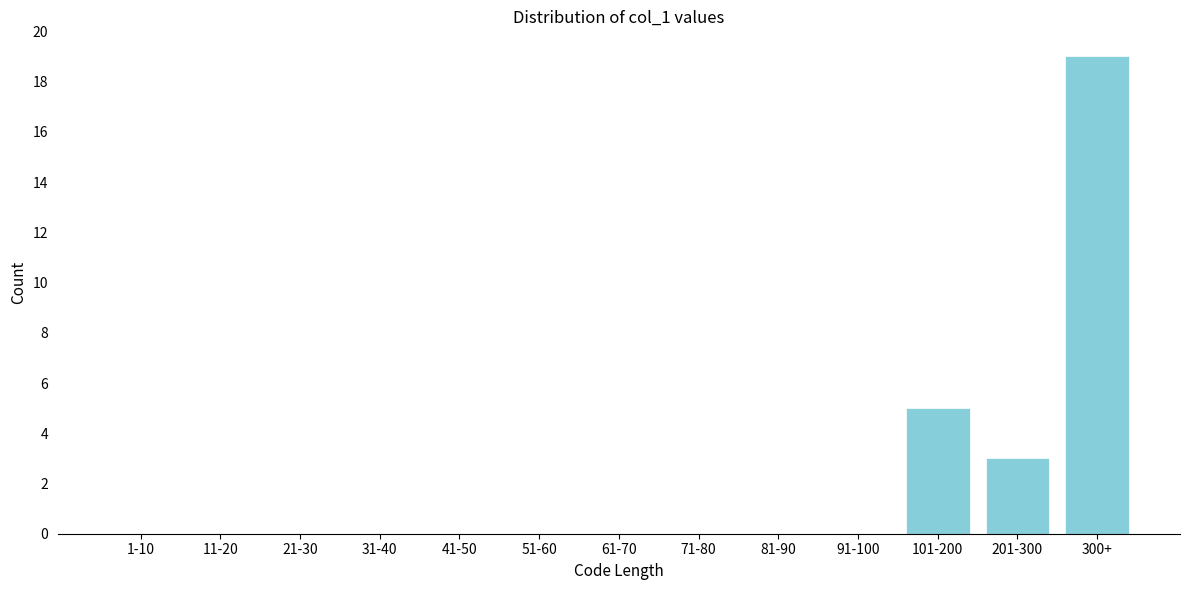

Reading left to right, what are all the values shown in this chart?

1-10=0	11-20=0	21-30=0	31-40=0	41-50=0	51-60=0	61-70=0	71-80=0	81-90=0	91-100=0	101-200=5	201-300=3	300+=19